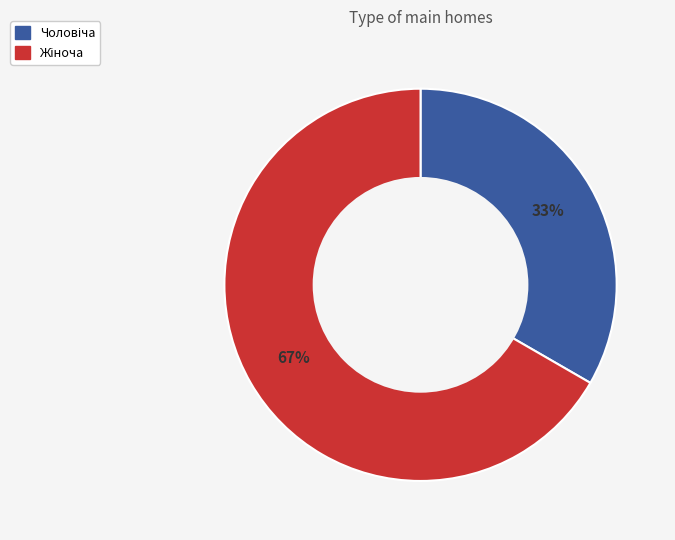

Is there a majority slice in this chart?

Yes